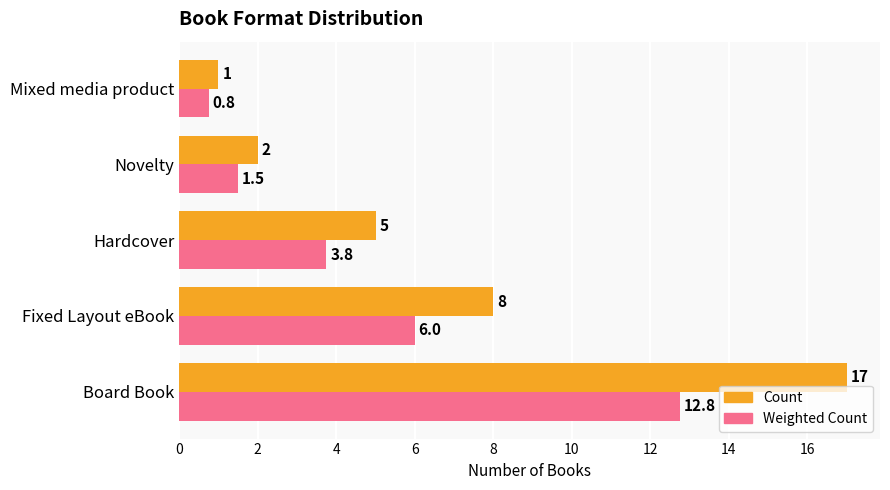

Between Fixed Layout eBook and Mixed media product, which series saw the biggest shift?

Count